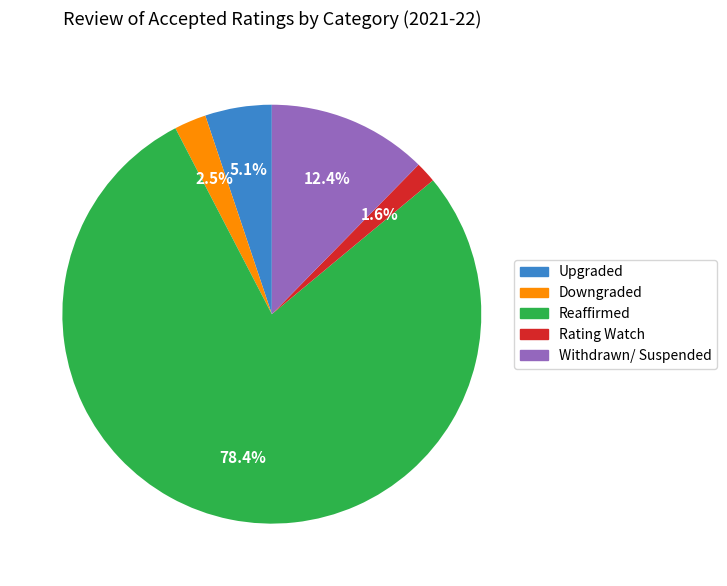

To the nearest percent, what is the combined percentage of Downgraded and Upgraded?

8%